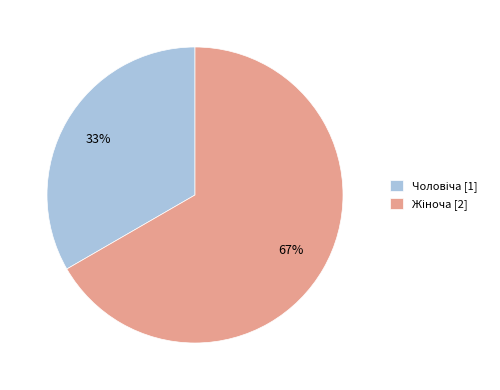

To the nearest percent, what is the average slice percentage?

50%